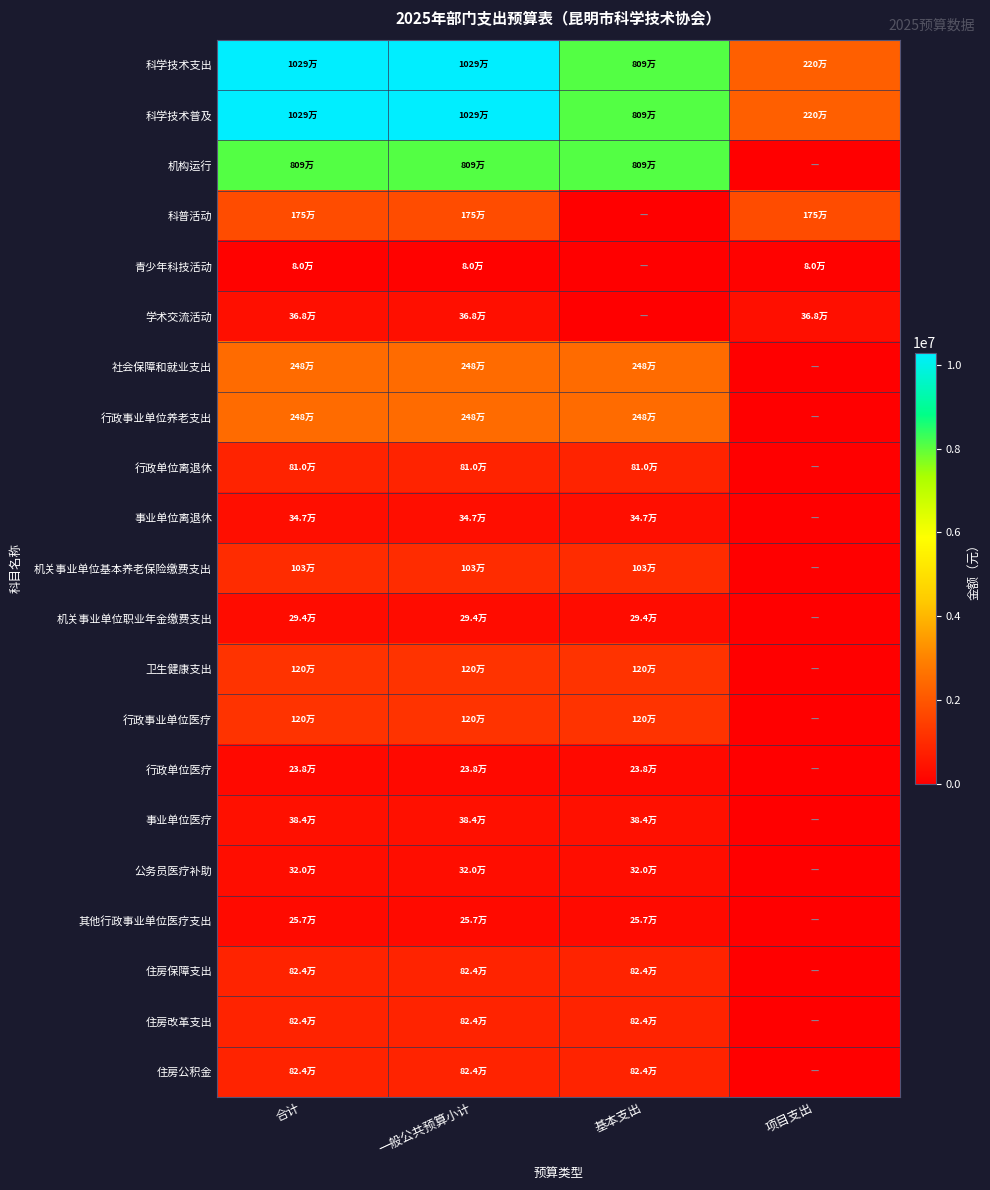

What is the total value across all series at 基本支出?

37763932.0